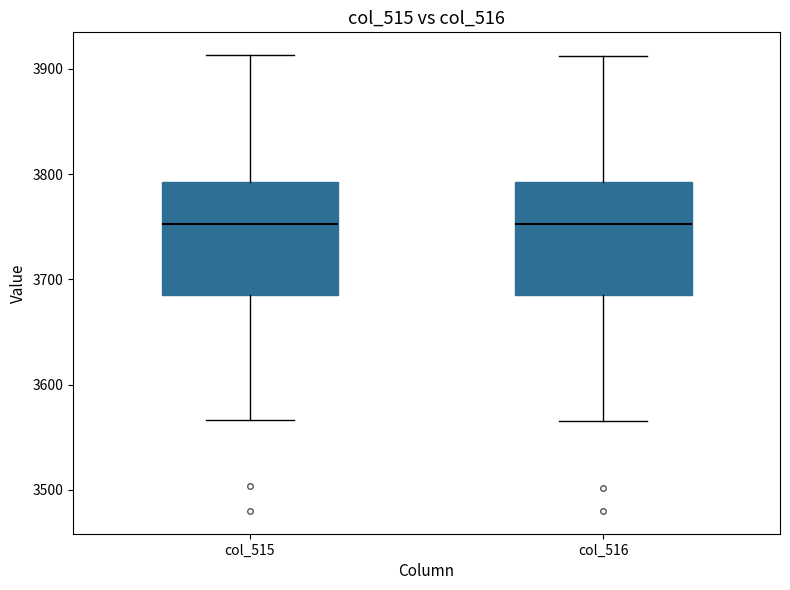

Where is the upper edge of the box for col_516 on the y-axis? The values are not printed on the chart, so give them approximately, as read against the axis.

3790